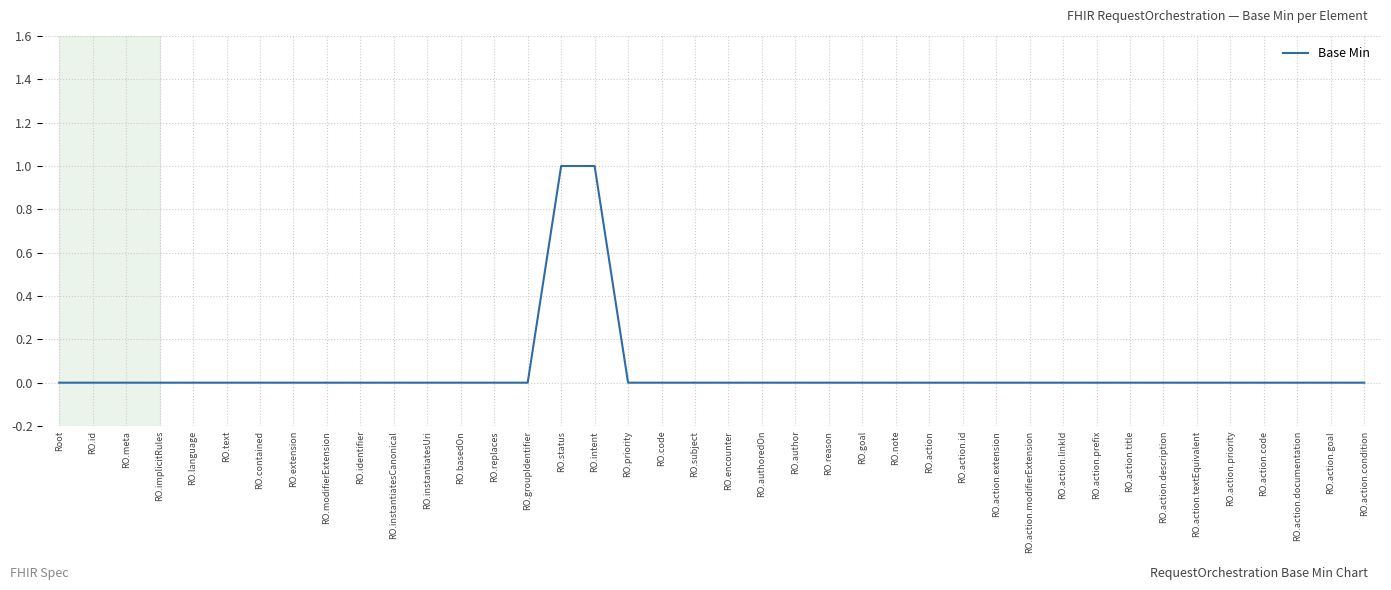

What position from the left is RO.action.linkId?

31